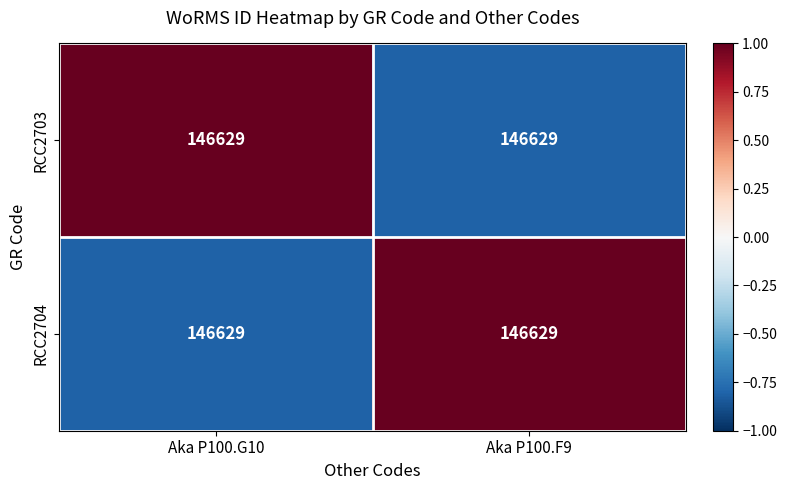

How many negative values does the RCC2704 series have?

1